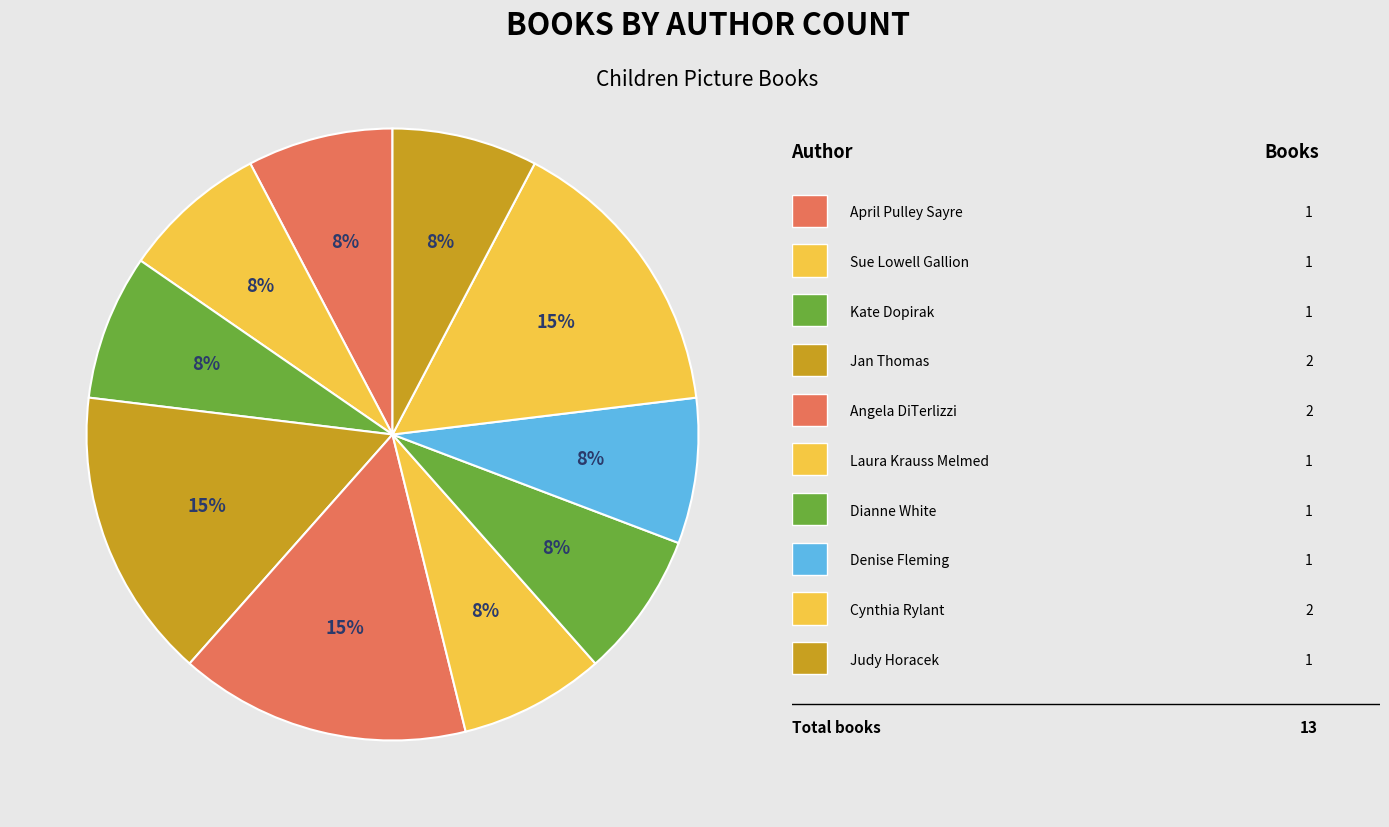

How many slices are in this pie chart?

10